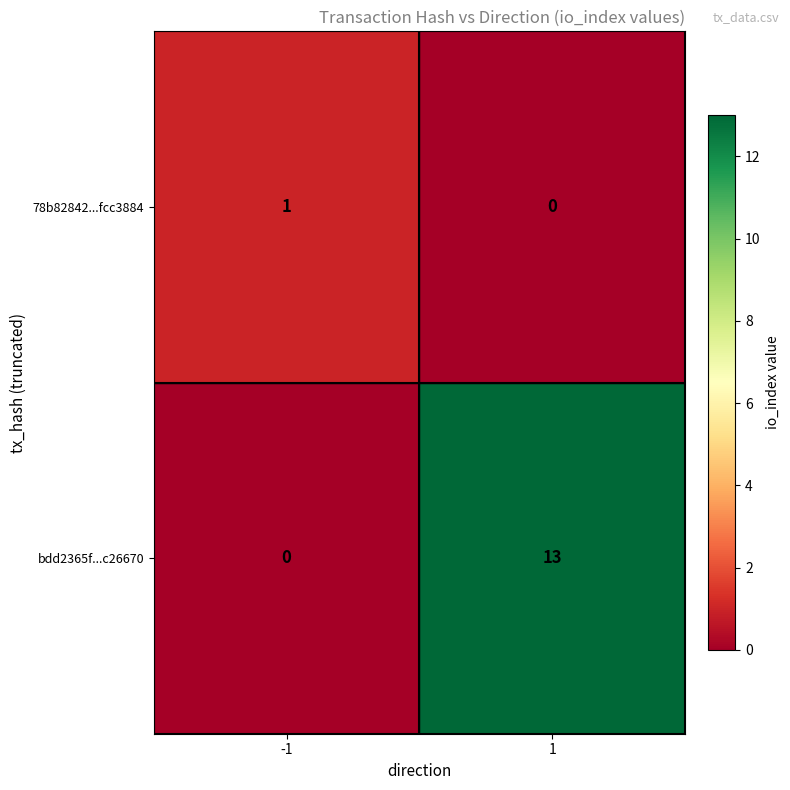

What is the spread (max minus min) of values at -1?

1